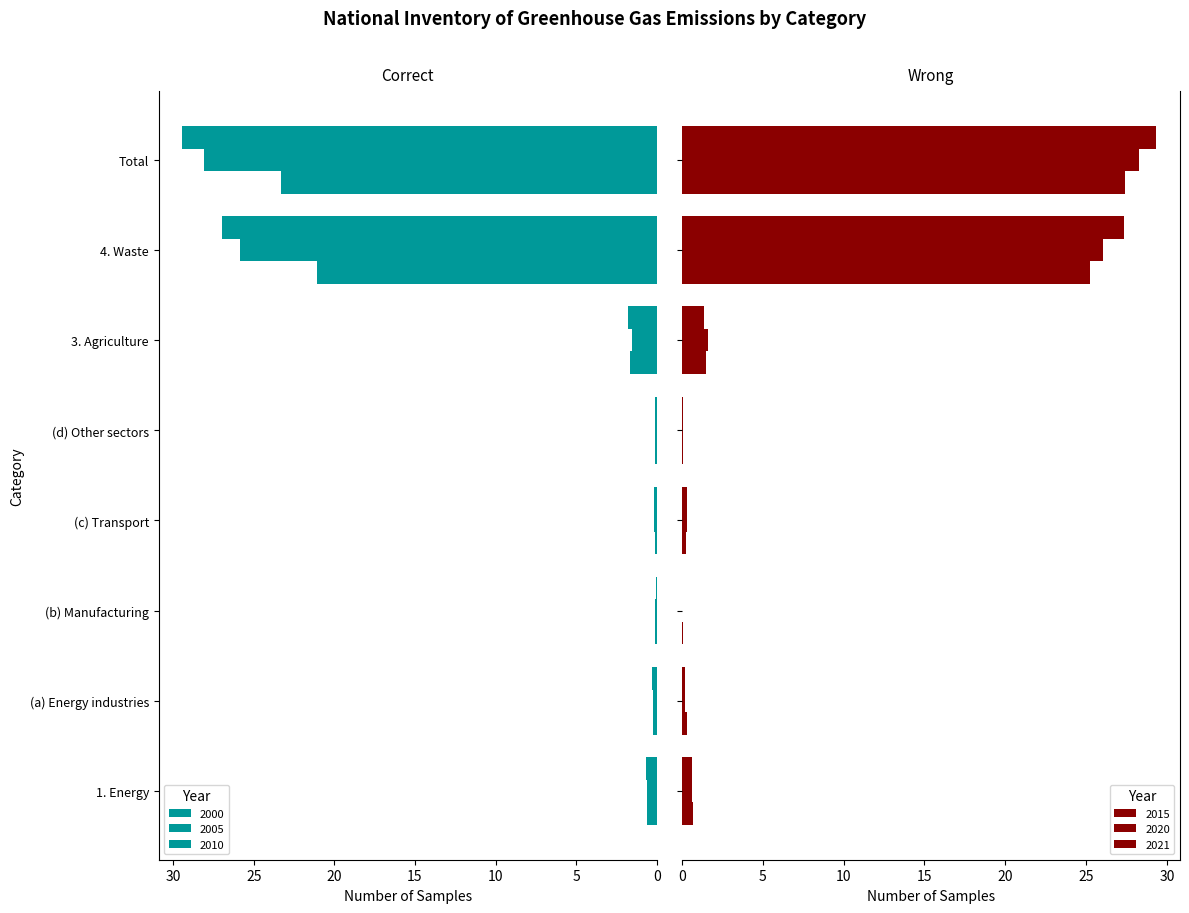

How many categories are shown in the chart?

8